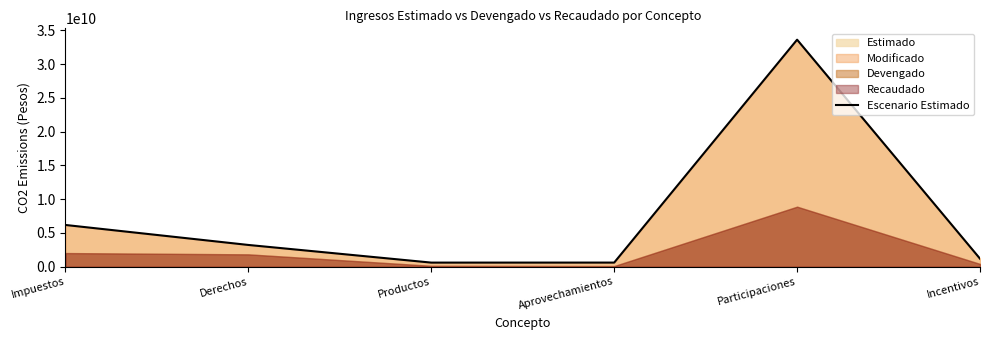

How many interior local valleys (lower than both neighbors) does the data have?

1